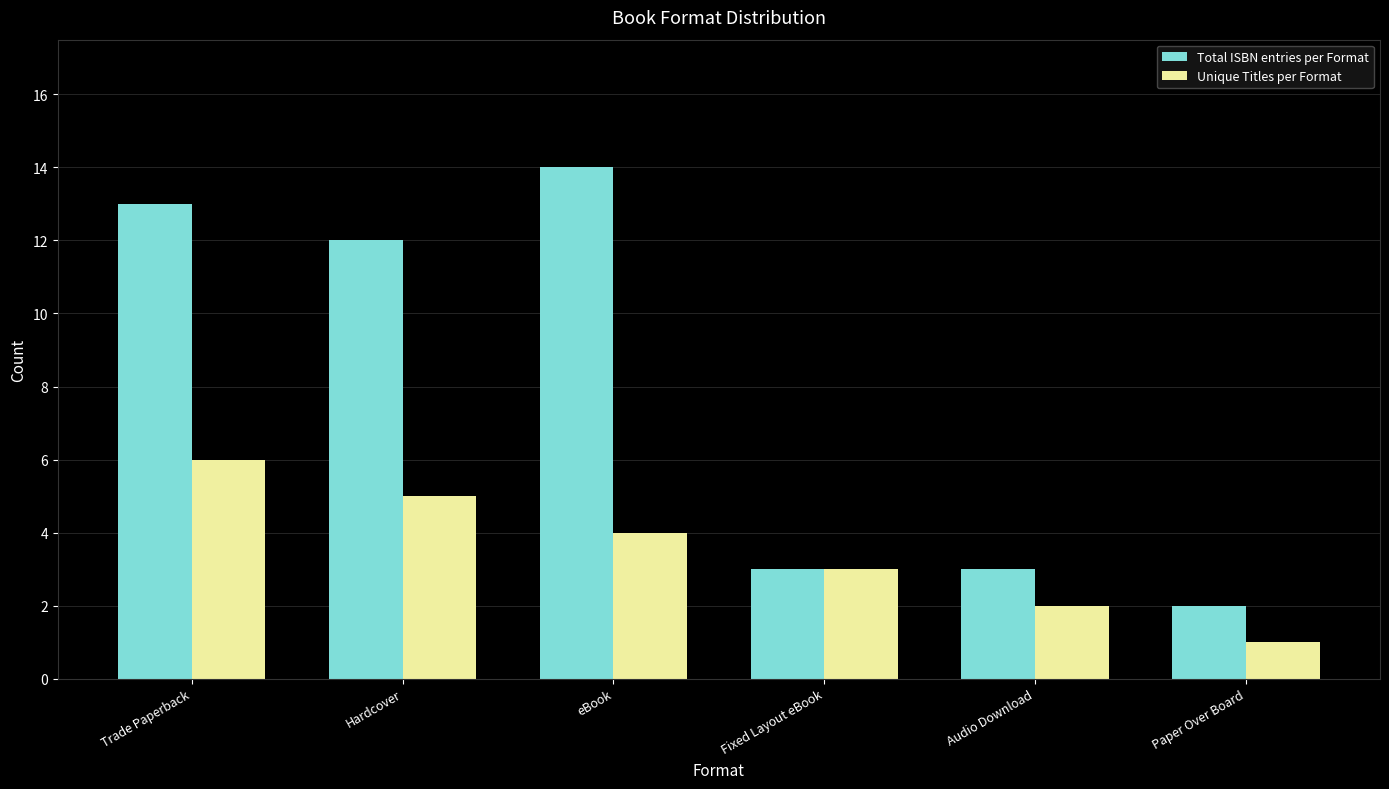

The Total ISBN entries per Format series shows 1 at Fixed Layout eBook. True or false?

False